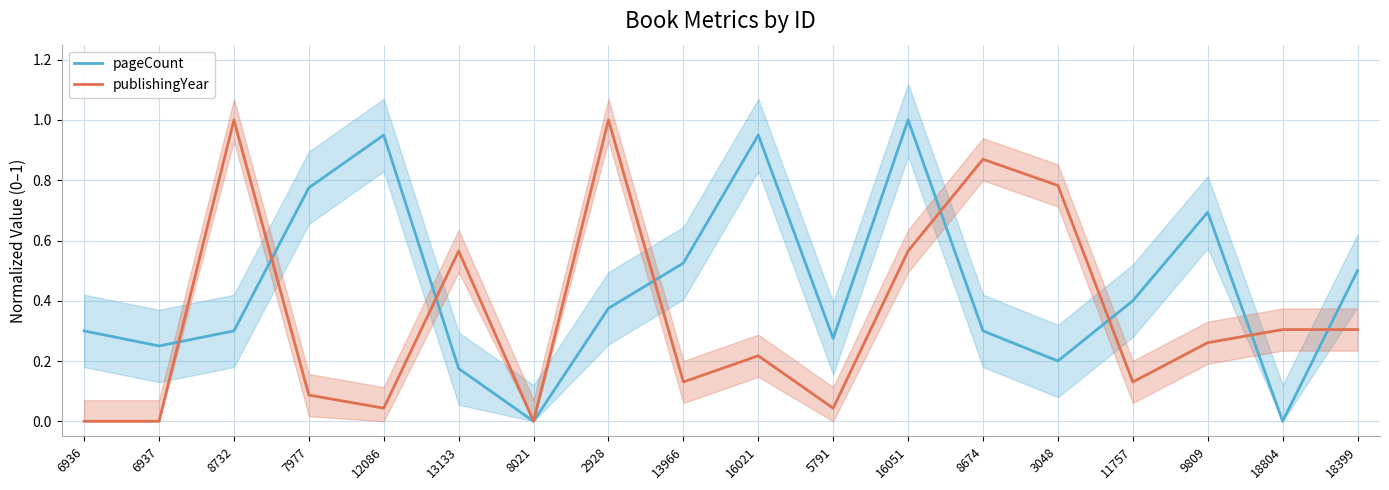

Reading left to right, list all the values displayed in this chart.

pageCount: 0.3	0.2	0.3	0.8	0.9	0.2	0.0	0.4	0.5	0.9	0.3	1.0	0.3	0.2	0.4	0.7	0.0	0.5
publishingYear: 0.0	0.0	1.0	0.1	0.0	0.6	0.0	1.0	0.1	0.2	0.0	0.6	0.9	0.8	0.1	0.3	0.3	0.3